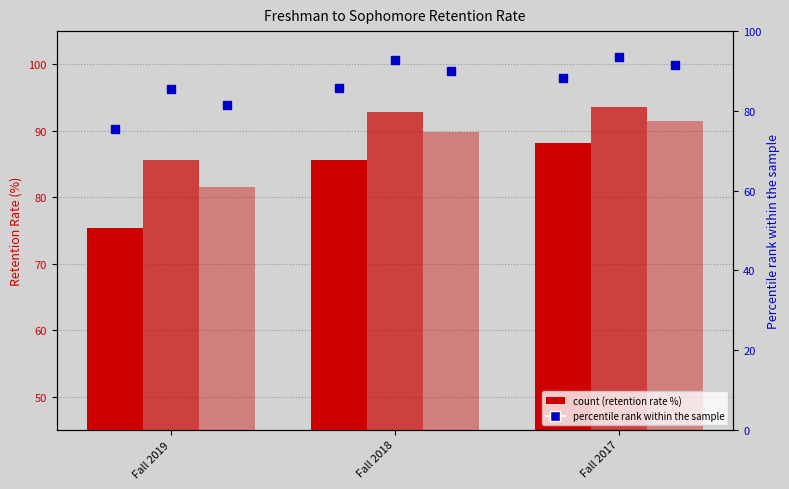

At how many categories does at least one series exceed 85?

3